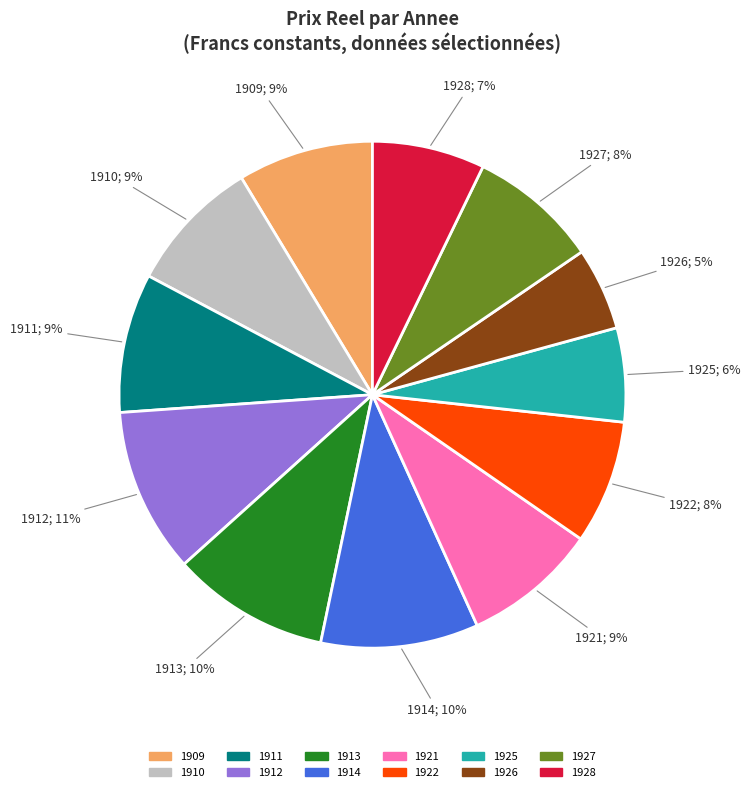

To the nearest percent, what is the combined percentage of 1926 and 1910?

14%